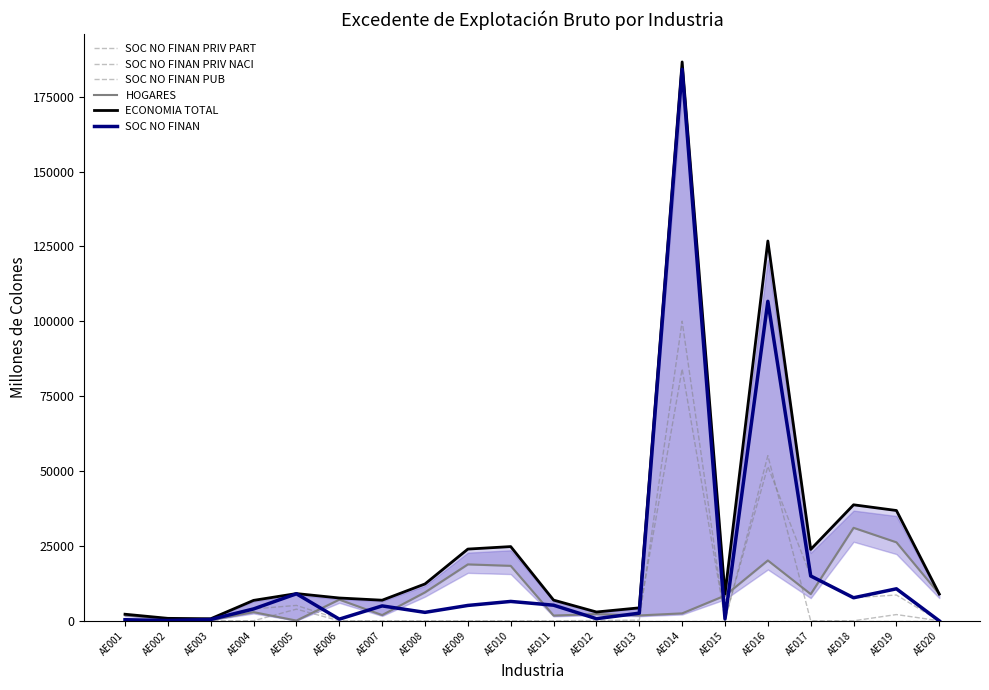

Where is SOC NO FINAN PRIV PART nearest to the value 50028?

AE016